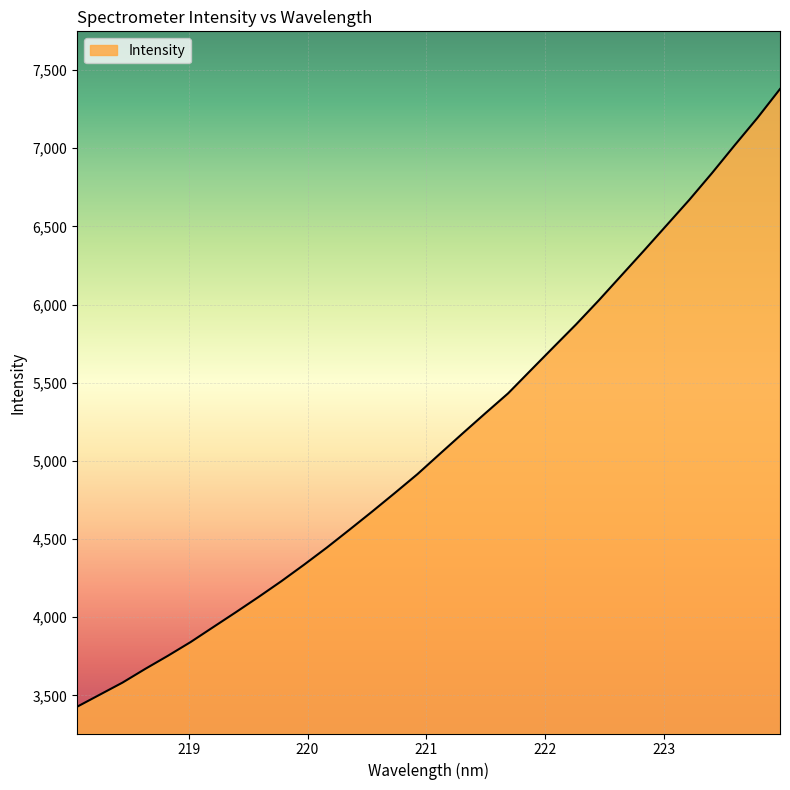

What is the smallest value displayed?

3427.7